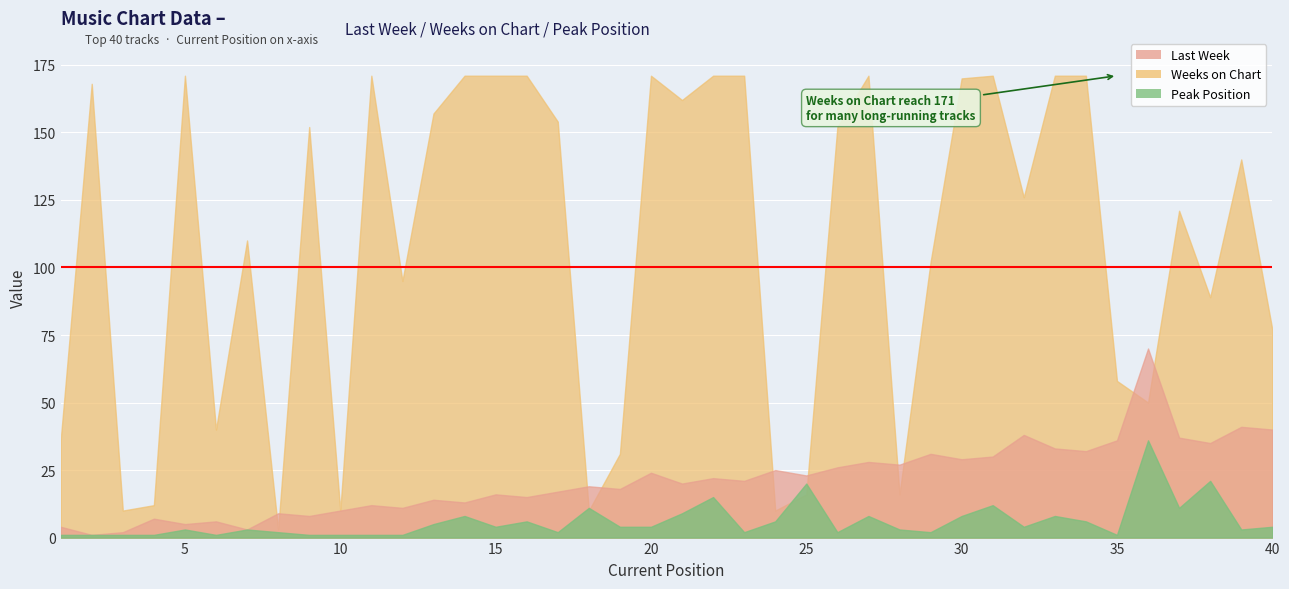

After their last crossing, which series has the higher values: Weeks on Chart or Peak Position?

Weeks on Chart